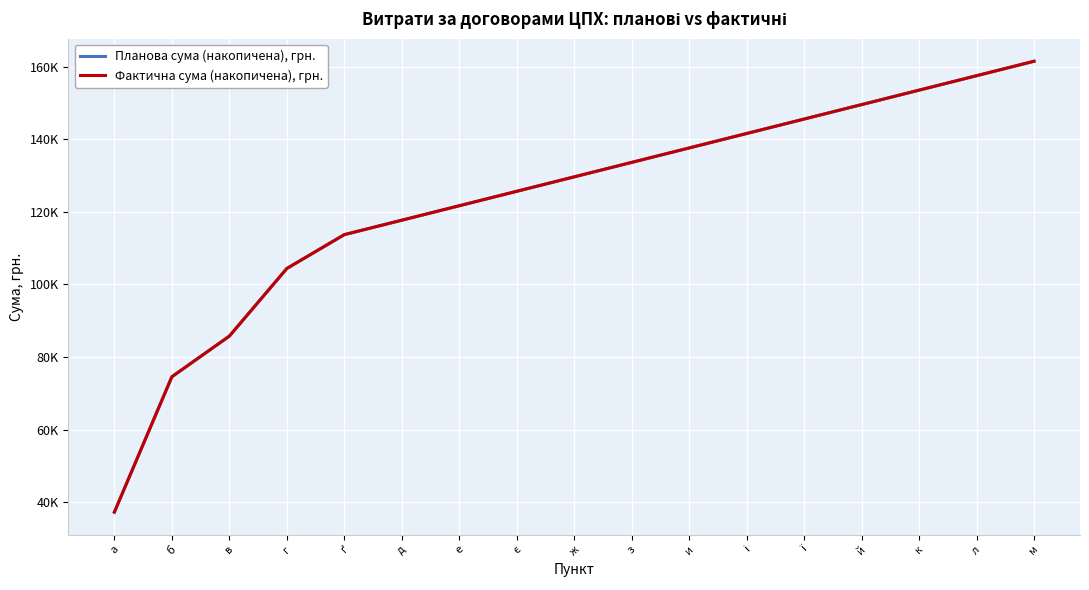

Which has a higher value, л or й?

л